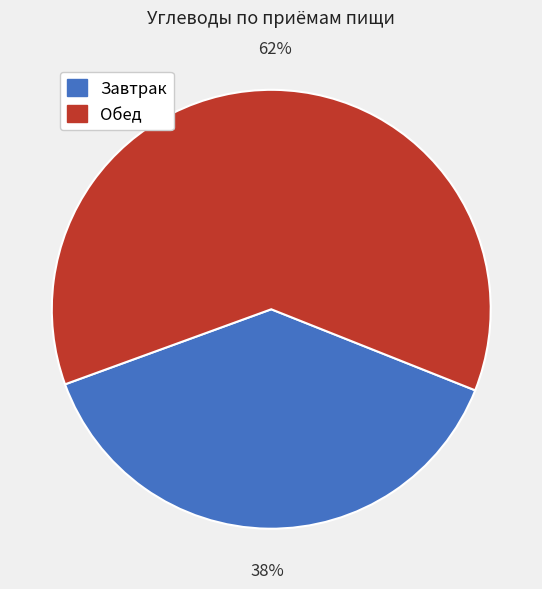

To the nearest percent, what is the average slice percentage?

50%